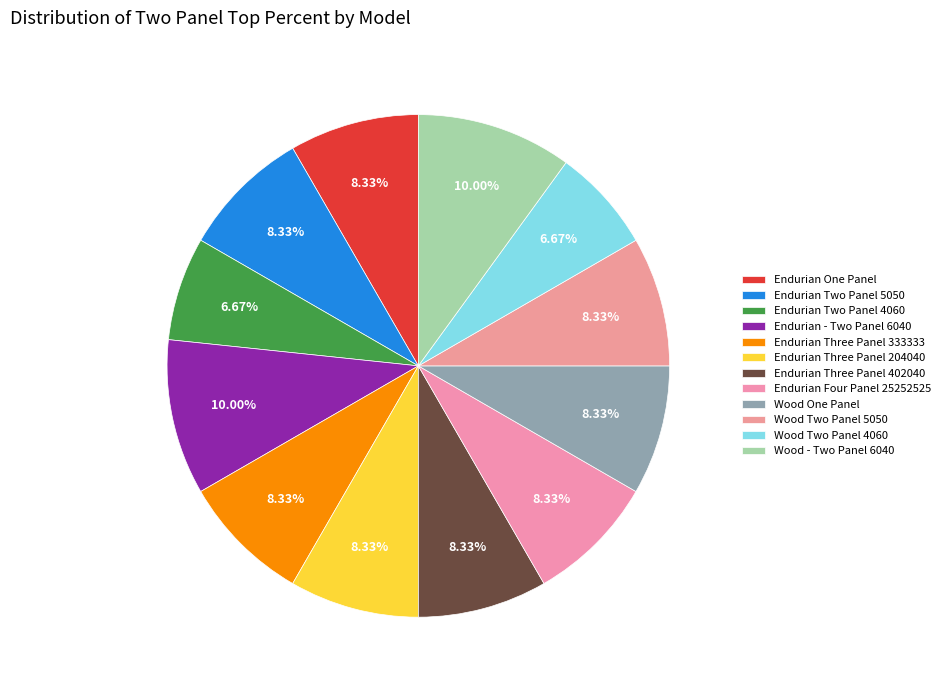

How many slices are in this pie chart?

12